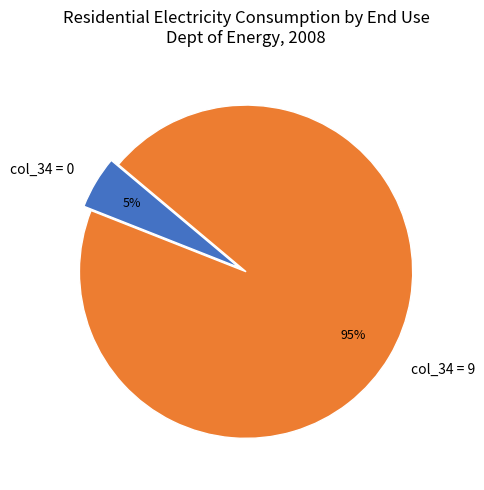

Is it true that col_34 = 0 is 17% of the pie?

False